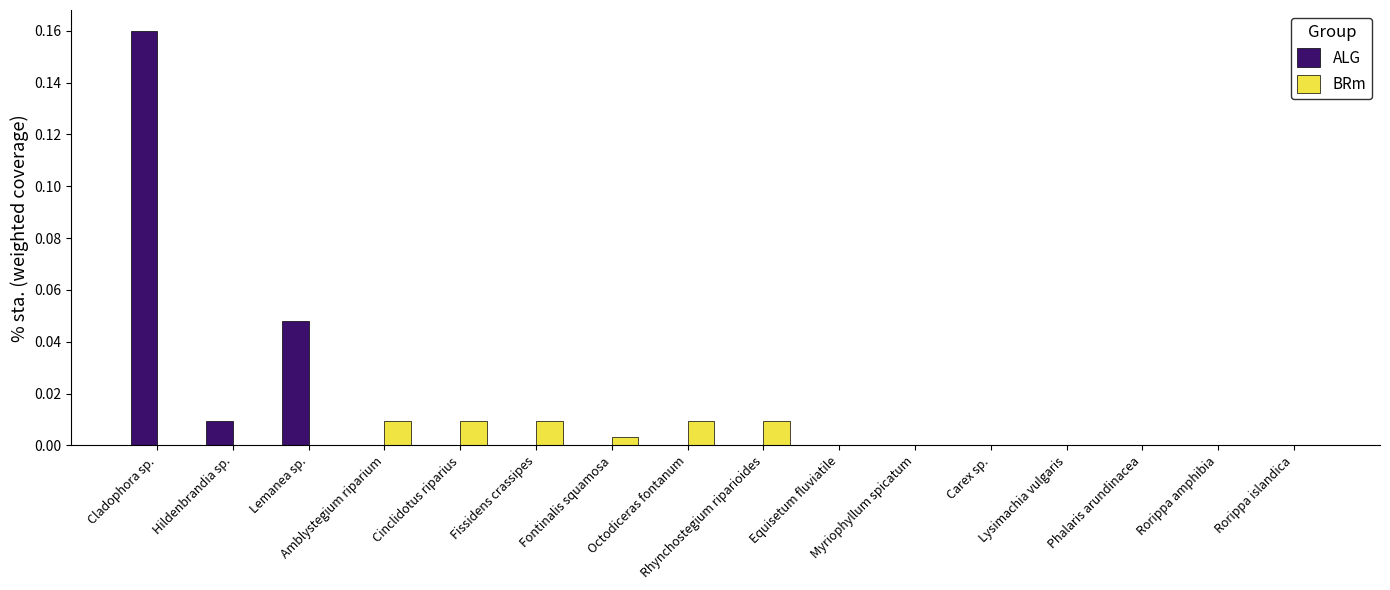

Which series has the largest total across all categories?

ALG